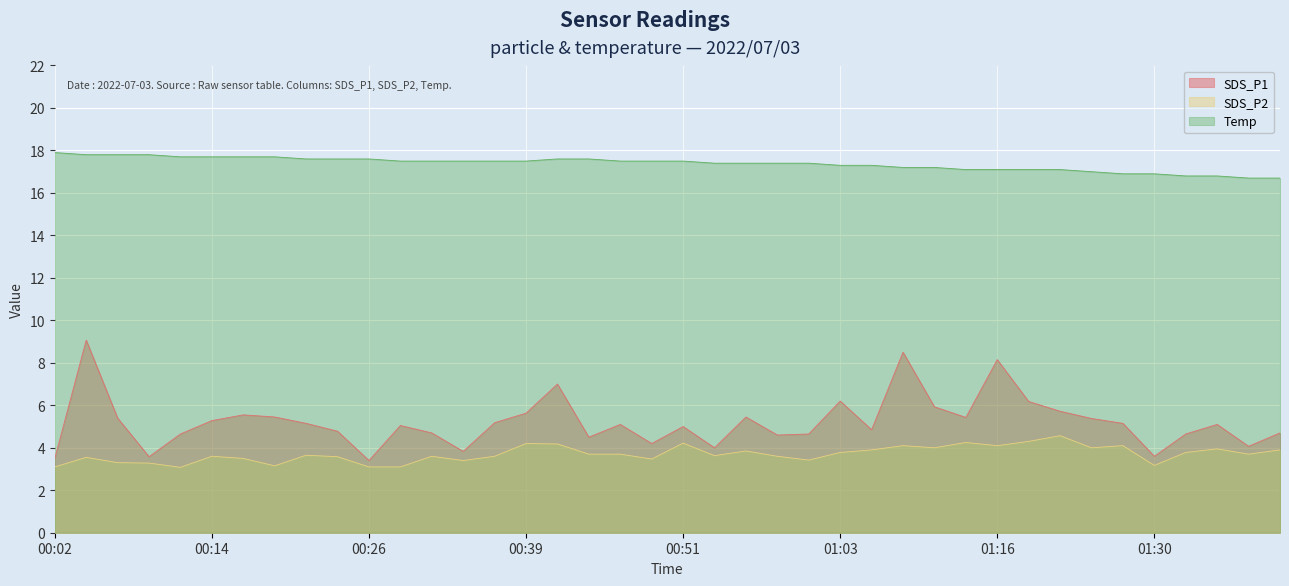

What is the difference between the Temp values at 01:01 and 01:05?

0.1